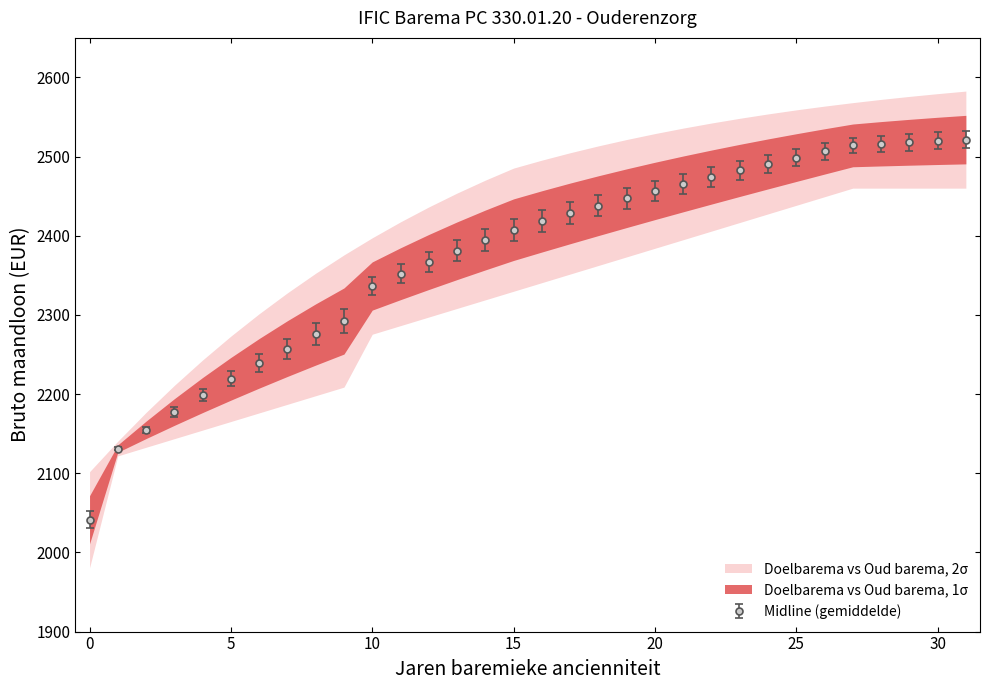

How many data points in Midline (gemiddelde) are above 2418?

16